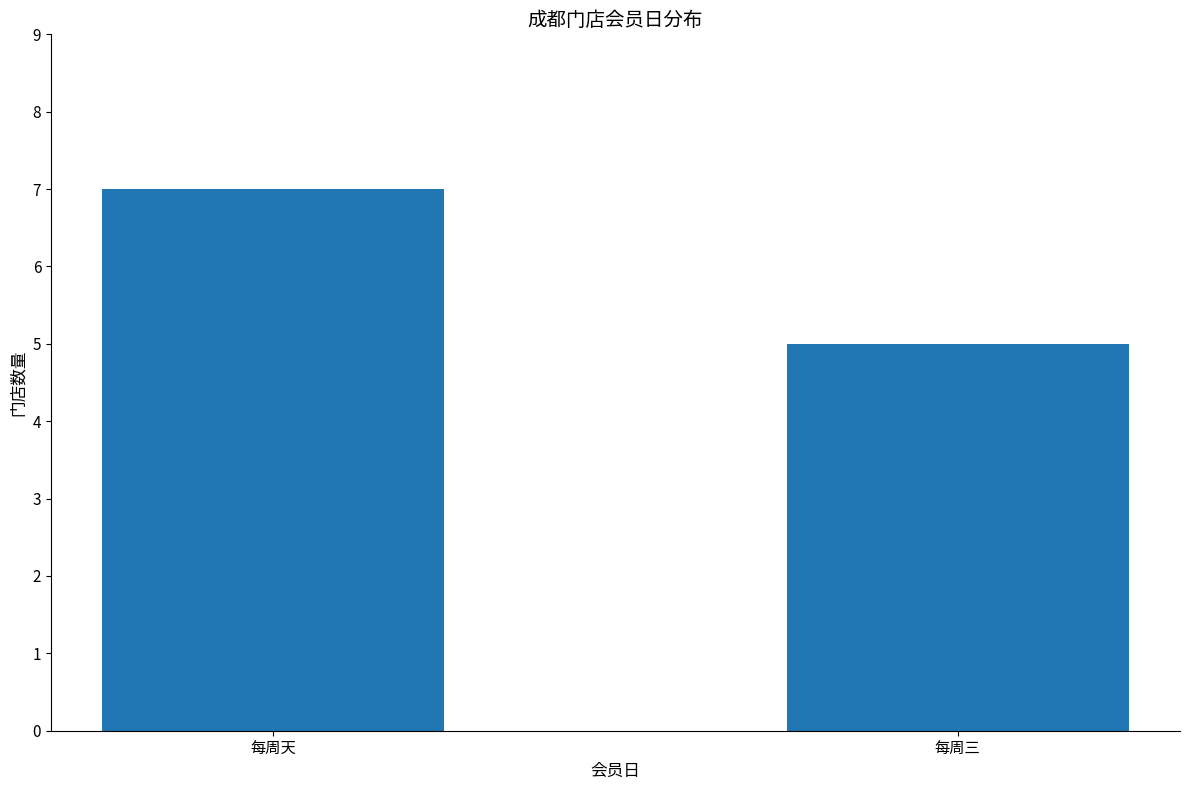

Is it true that the value at 每周天 is 2?

False